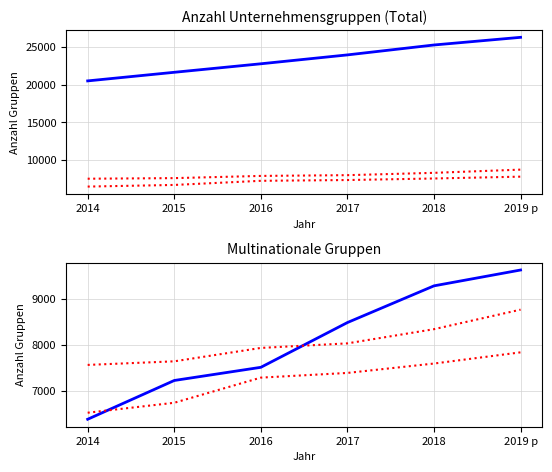

What is the difference between the maximum and minimum values in the Multinationale inlaendisch kontrolliert series?

3241